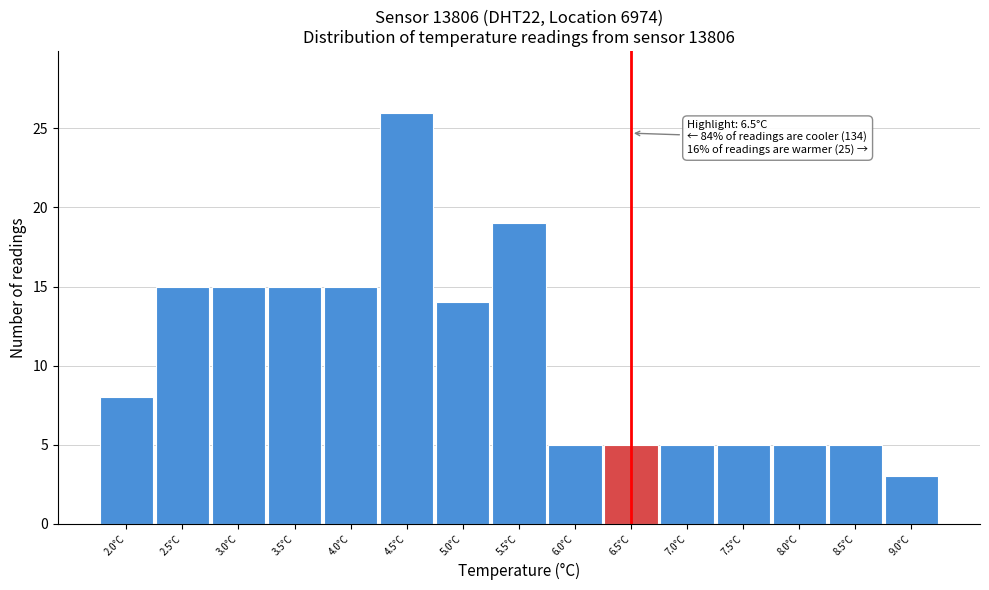

Over which range of the x-axis is the bar tallest?

4.25 to 4.75